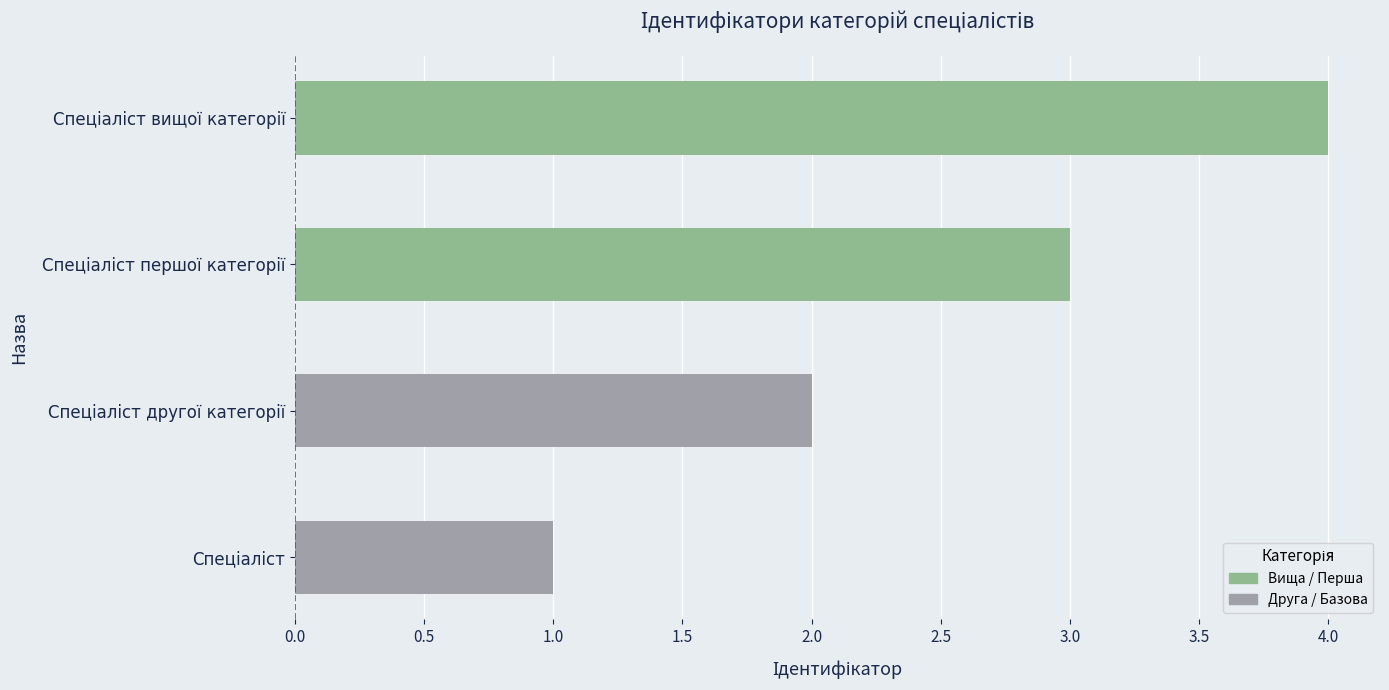

What is the maximum value shown in the chart?

4